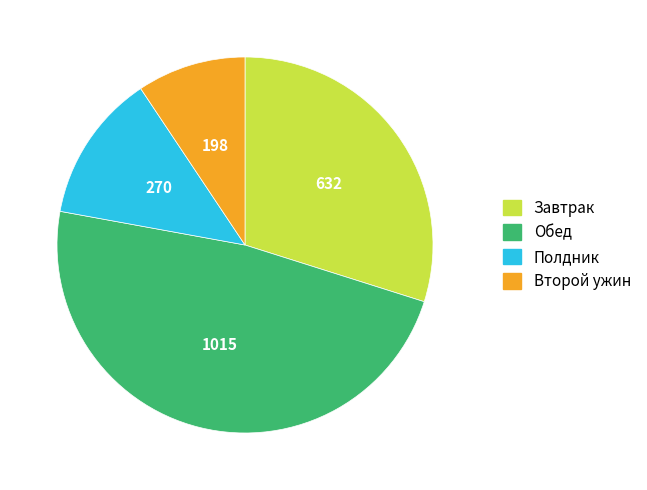

The Обед slice represents 34% of the pie. True or false?

False